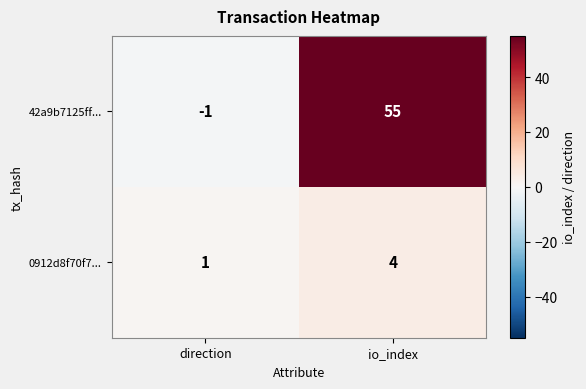

At io_index, list the series in order from smallest to largest.

0912d8f70f7..., 42a9b7125ff...